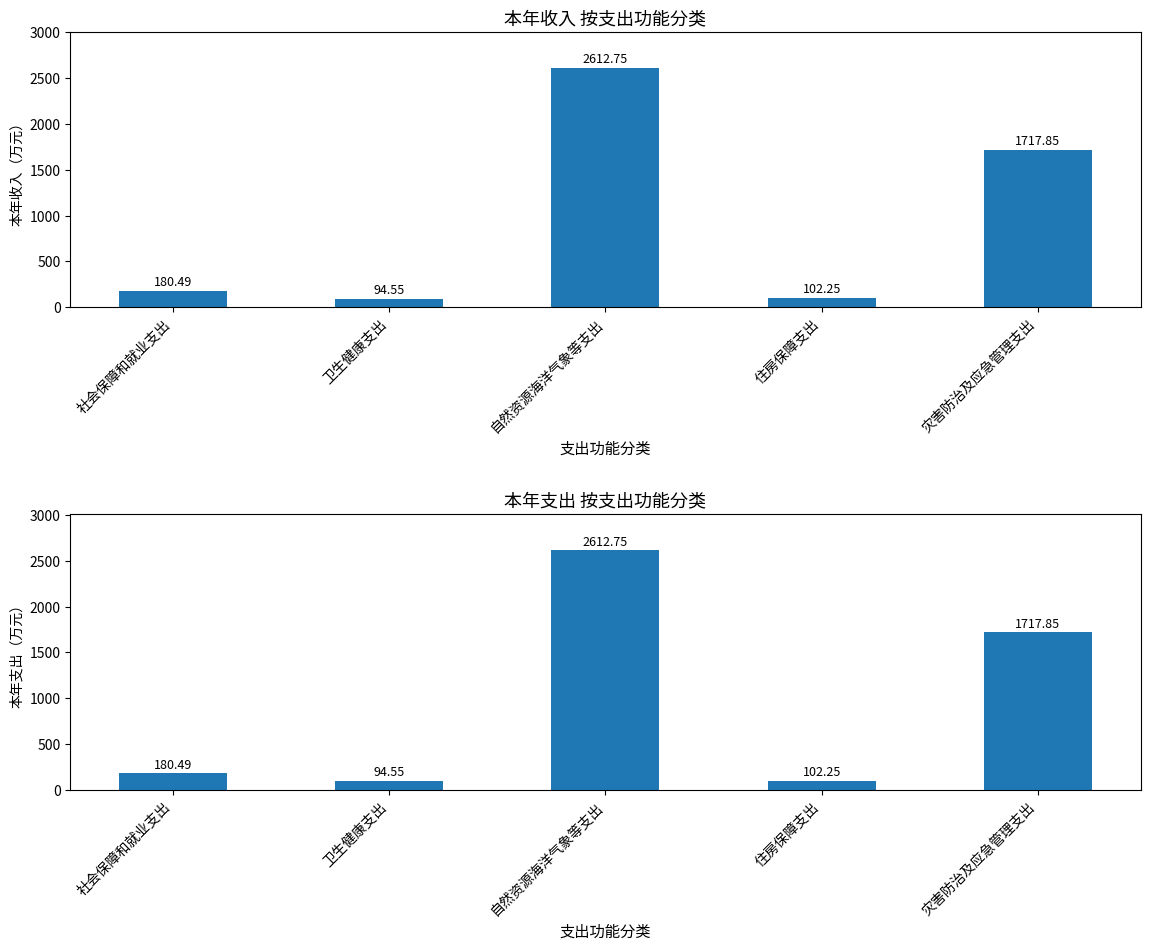

Reading right to left, transcribe all the data shown in this chart.

本年收入: 1717.8	102.2	2612.8	94.5	180.5
本年支出: 1717.8	102.2	2612.8	94.5	180.5